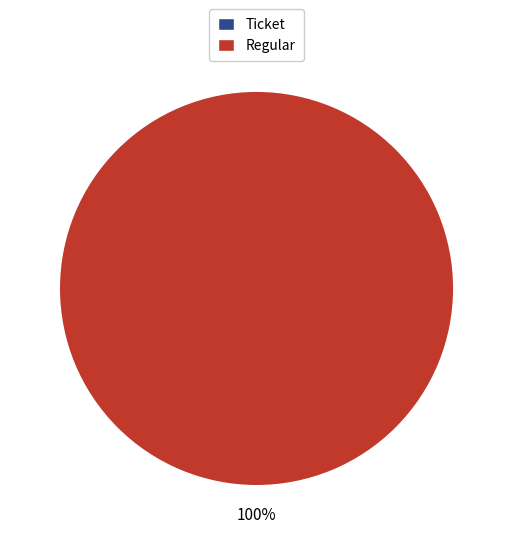

What is the largest slice in the pie chart?

Regular